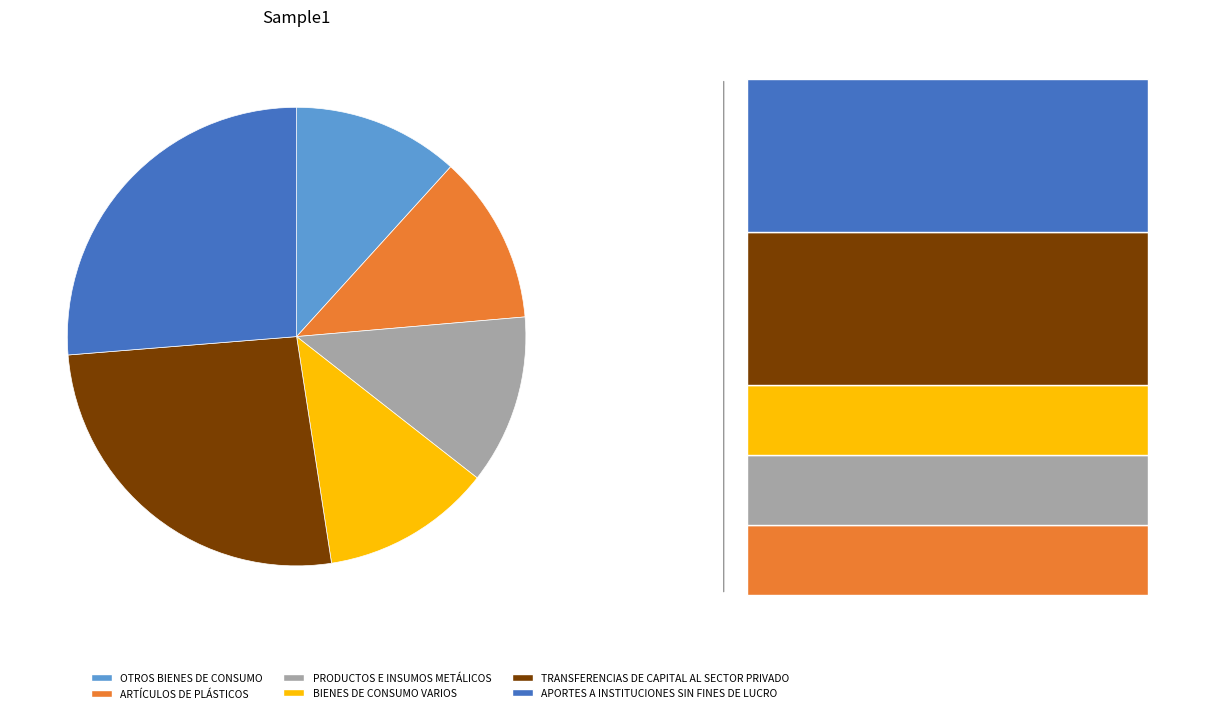

What is the ratio of the value at BIENES DE CONSUMO VARIOS to the value at OTROS BIENES DE CONSUMO?

1.0